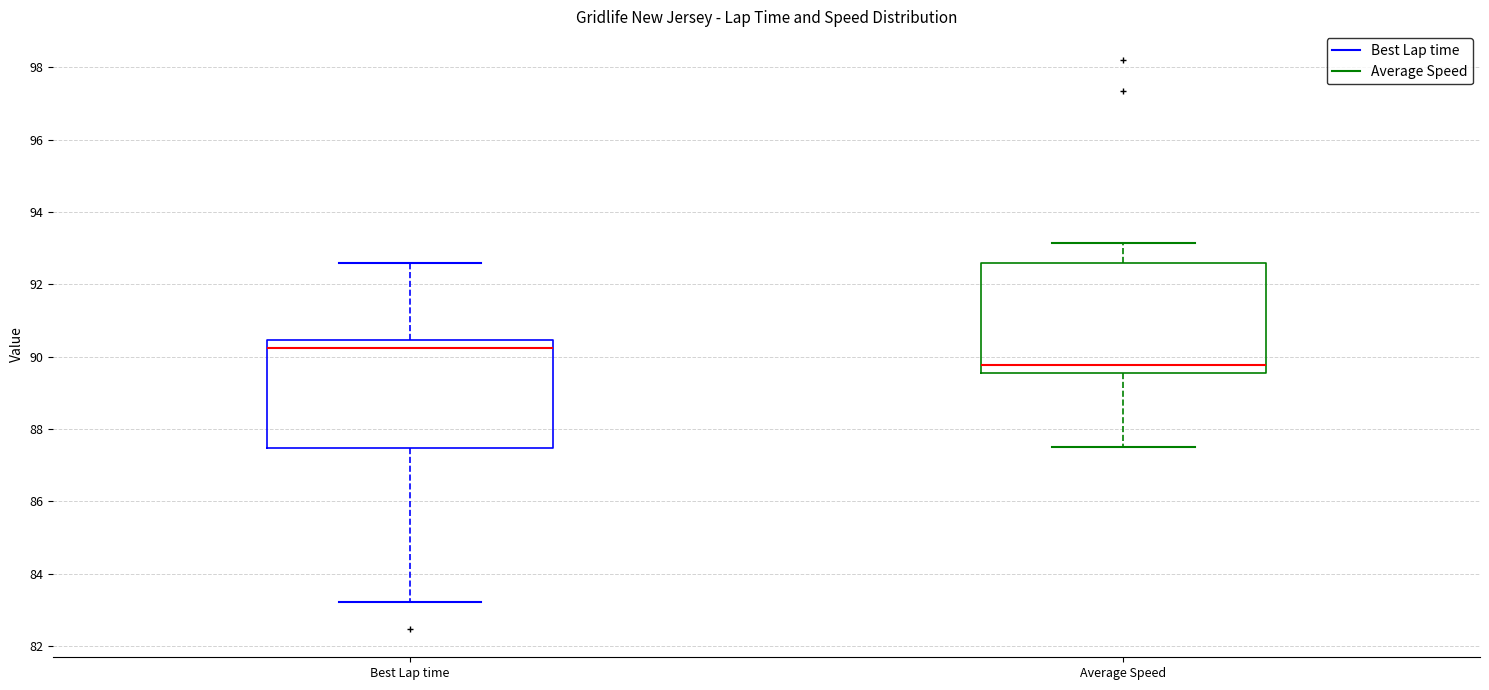

Reading left to right, transcribe this box plot: for each box, give where its median line is, the range the box spans, and where its two whiskers end, as read against the y-axis. The values are not printed on the chart, so give them approximately, as read against the axis.

Best Lap time: median 90.2, box 87.4 to 90.4, whiskers 83.2 to 92.6
Average Speed: median 89.8, box 89.6 to 92.6, whiskers 87.4 to 93.2